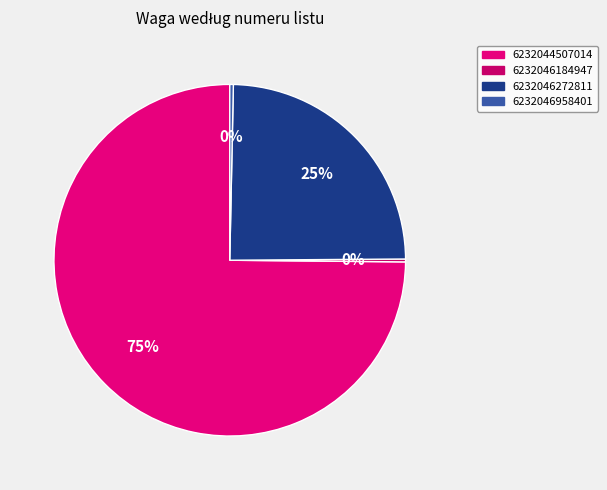

How many segments does this pie chart have?

4